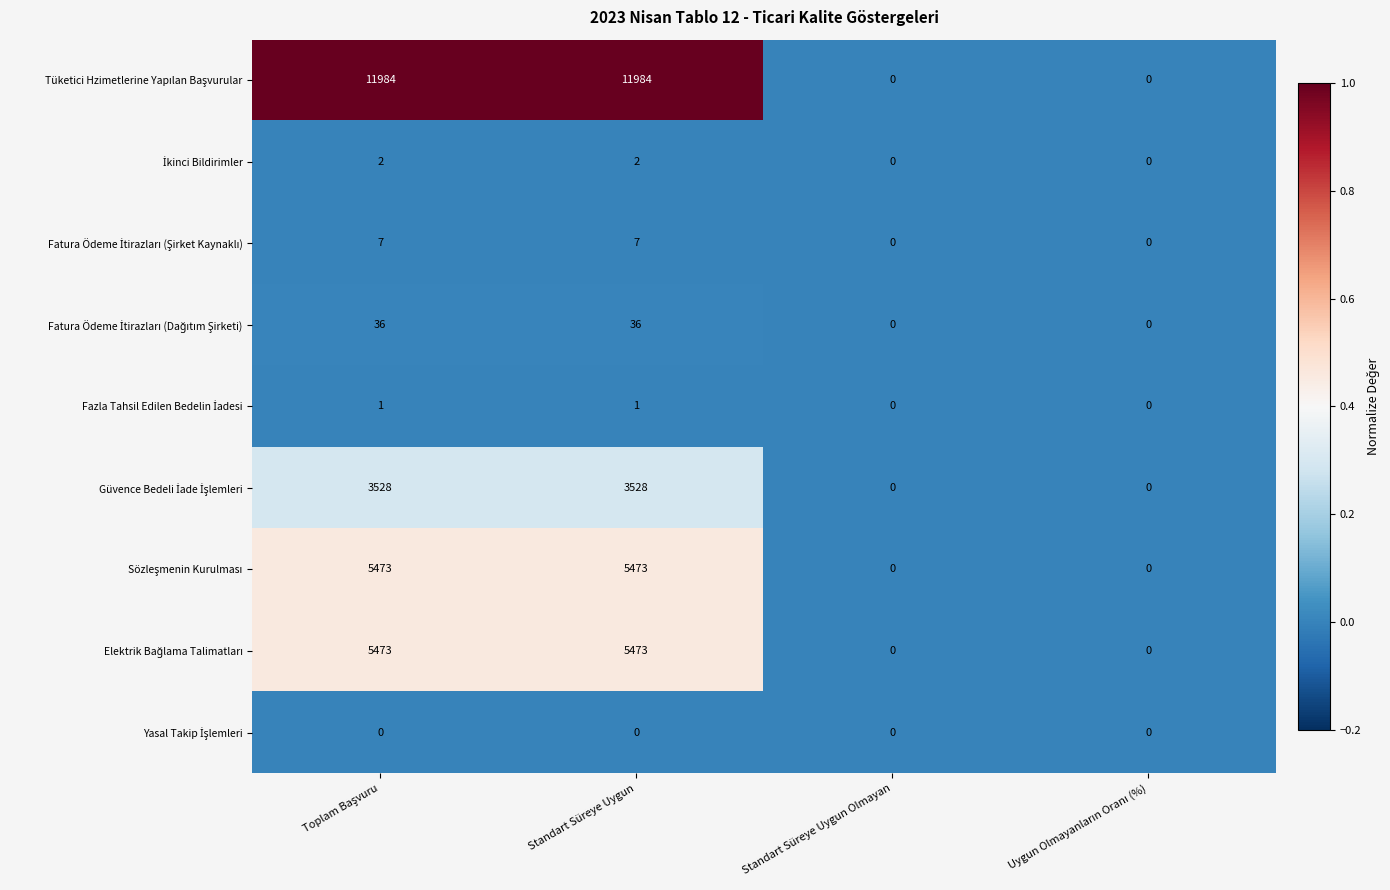

How many series are shown in this chart?

9